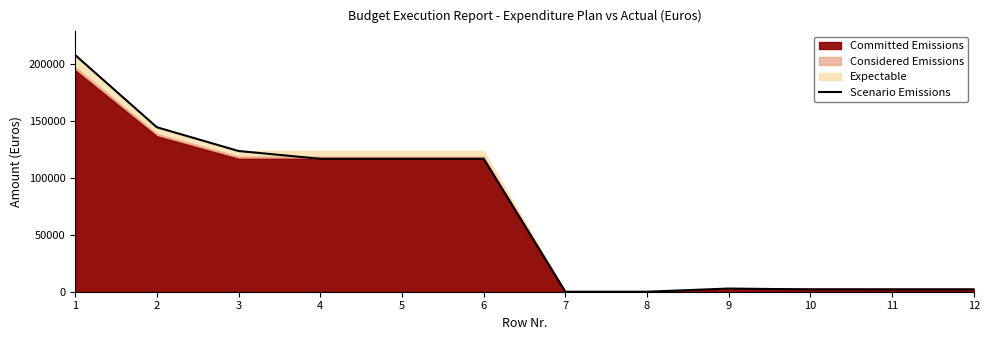

What is the difference between the maximum and minimum values?

207800.0